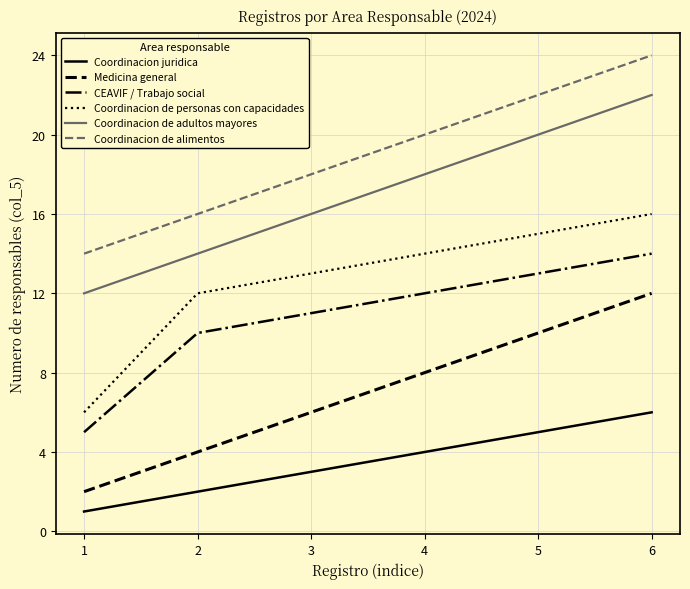

At which category is the sum across all series the highest?

6